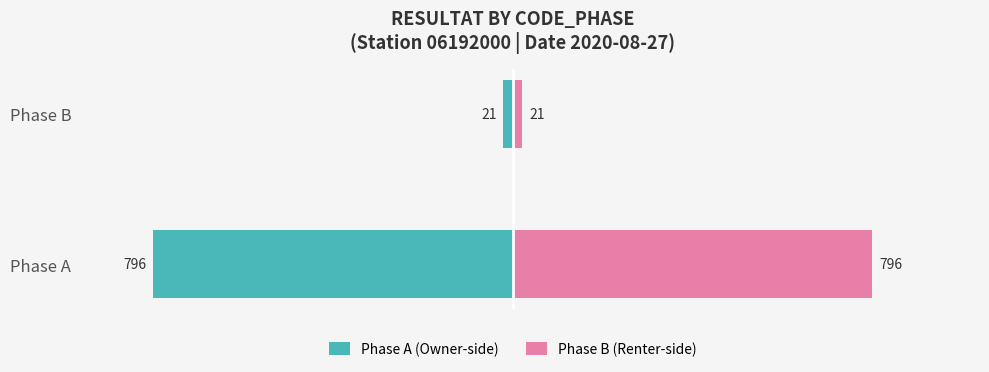

What is the difference between the maximum and minimum values in the Phase A (Owner-side) series?

775